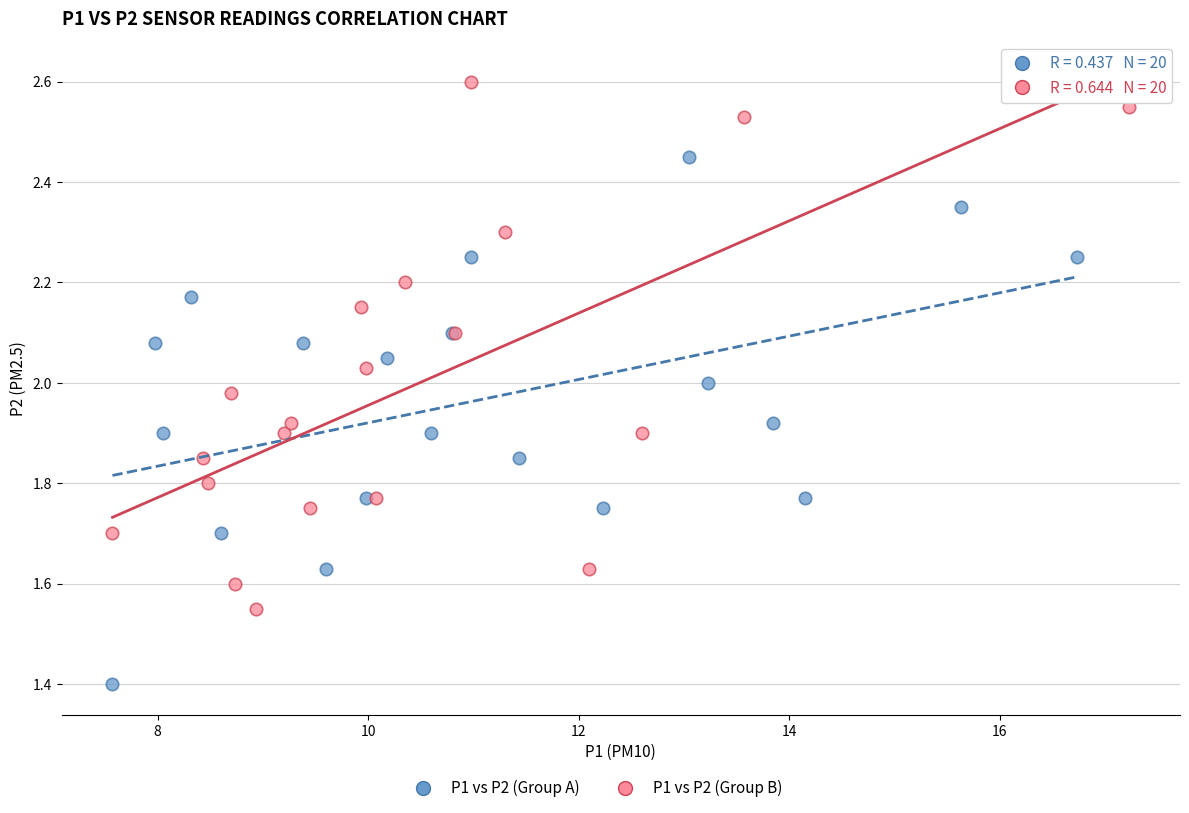

Which series contains the lowest Y value?

P1 vs P2 (Group A)